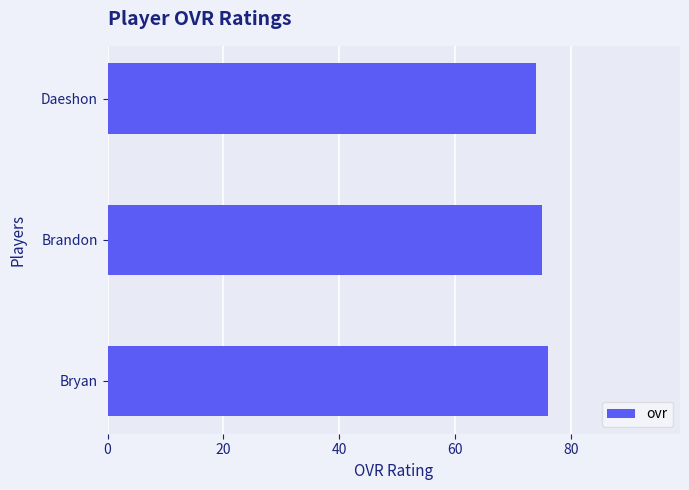

Reading bottom to top, list all the values displayed in this chart.

Bryan=76	Brandon=75	Daeshon=74